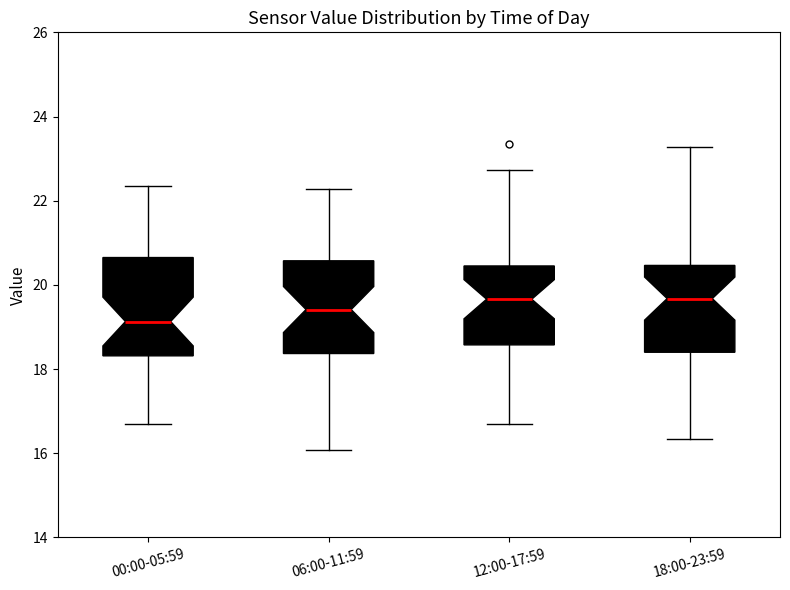

Where is the lower edge of the box for 00:00-05:59 on the y-axis? The values are not printed on the chart, so give them approximately, as read against the axis.

18.4